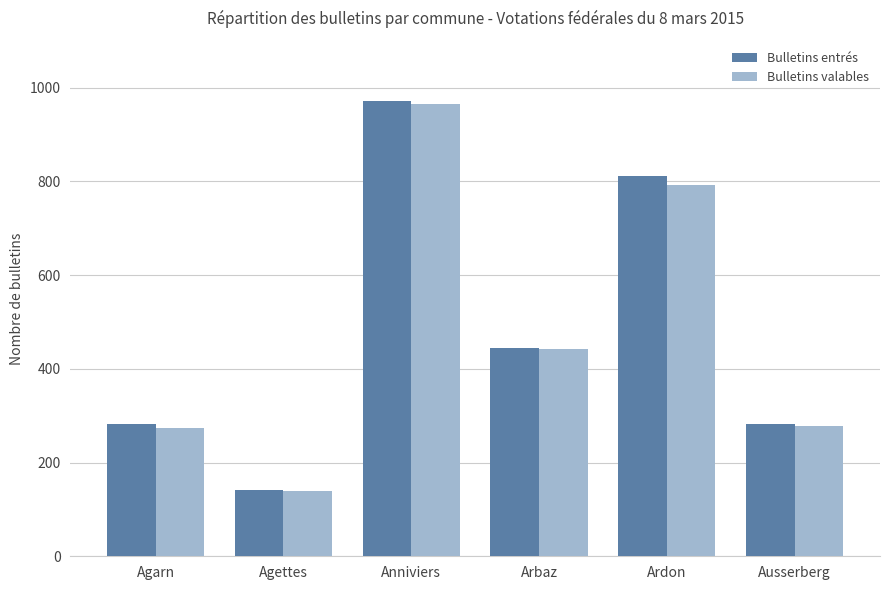

The Bulletins valables series shows 444 at Agarn. True or false?

False